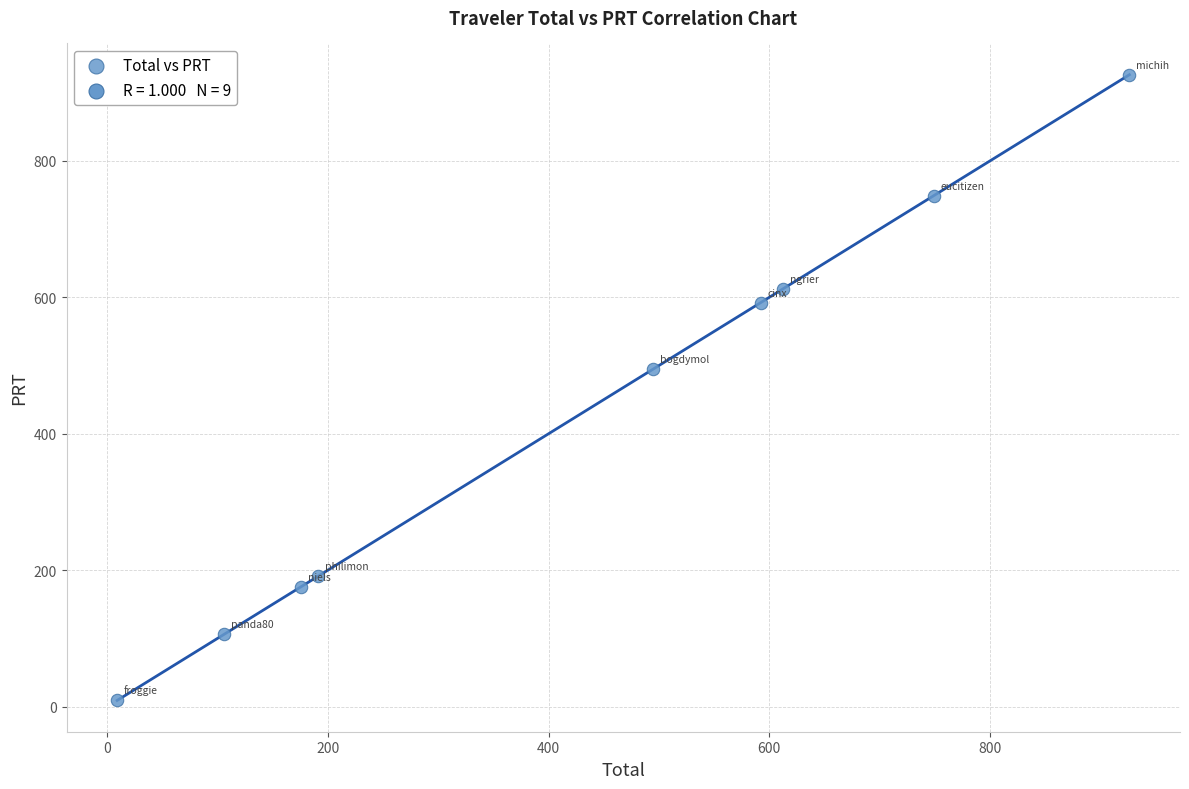

What is the average Y value?

428.6